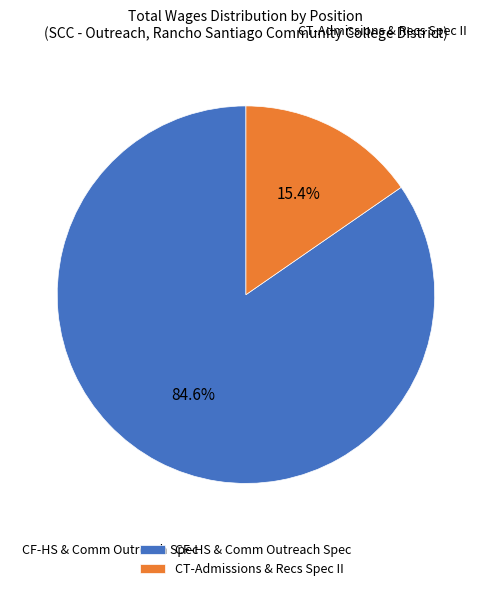

Which has a higher value, CT-Admissions & Recs Spec II or CF-HS & Comm Outreach Spec?

CF-HS & Comm Outreach Spec